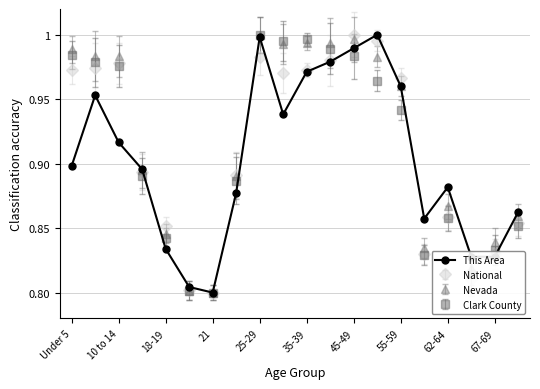

In This Area, how many points are higher than both neighbors (excluding endpoints)?

4